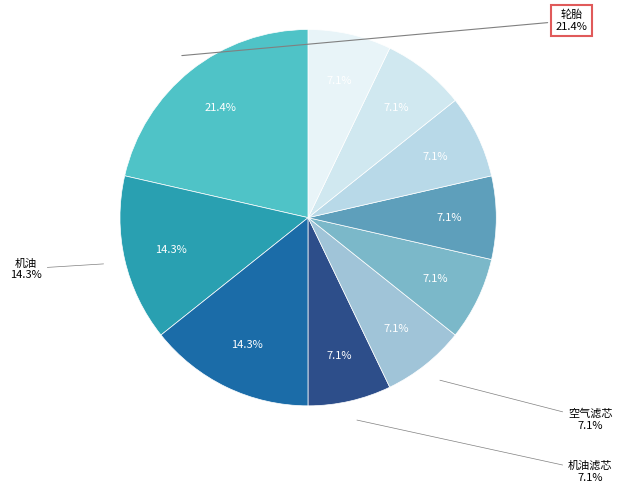

Which category has the smallest portion of the pie?

机油滤芯